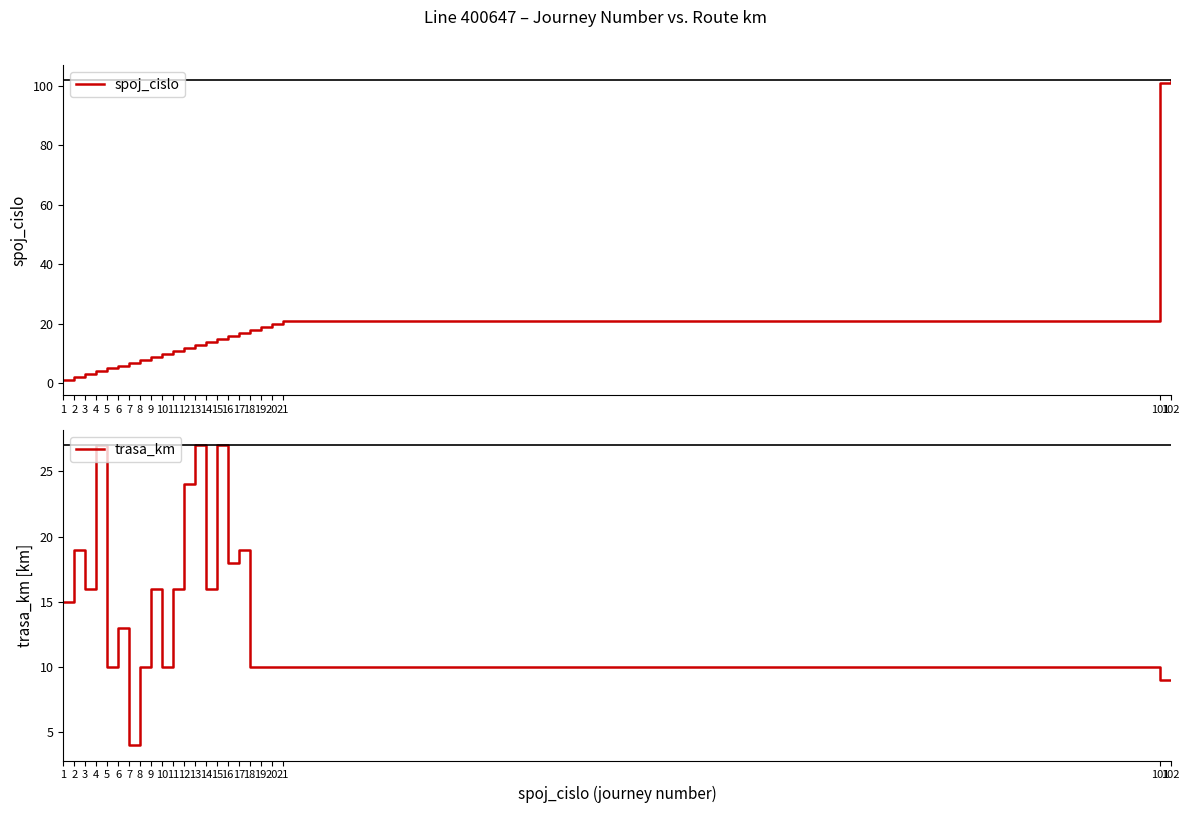

Reading left to right, transcribe all the data shown in this chart.

spoj_cislo: 1=1	2=2	3=3	4=4	5=5	6=6	7=7	8=8	9=9	10=10	11=11	12=12	13=13	14=14	15=15	16=16	17=17	18=18	19=19	20=20	21=21	101=101	102=102
trasa_km: 1=15	2=19	3=16	4=27	5=10	6=13	7=4	8=10	9=16	10=10	11=16	12=24	13=27	14=16	15=27	16=18	17=19	18=10	19=10	20=10	21=10	101=9	102=9